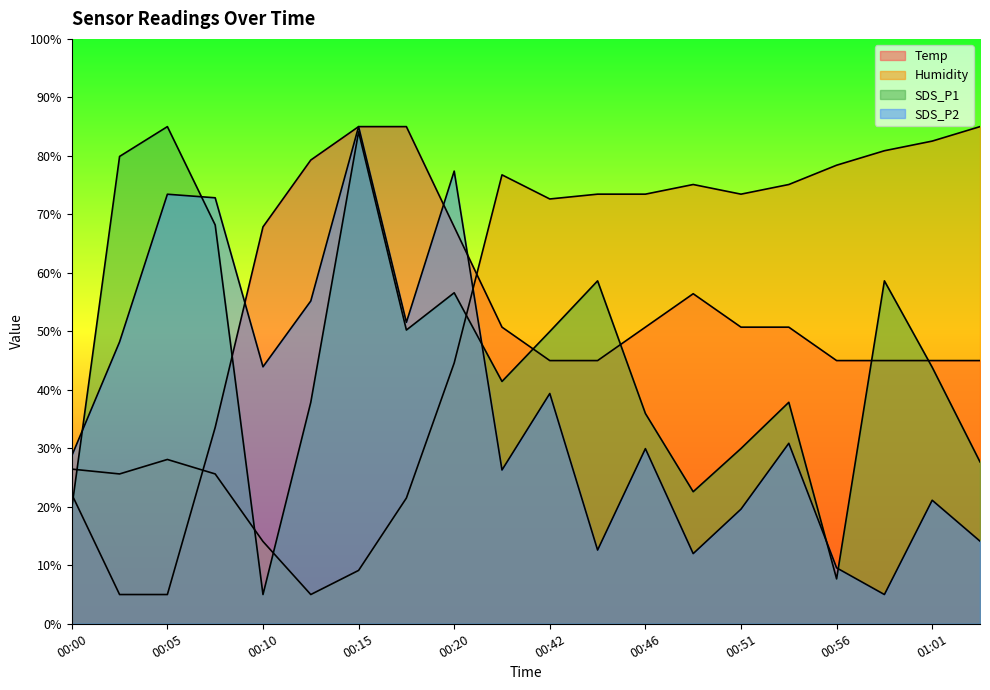

What is the spread (max minus min) of values at 00:51?

53.9